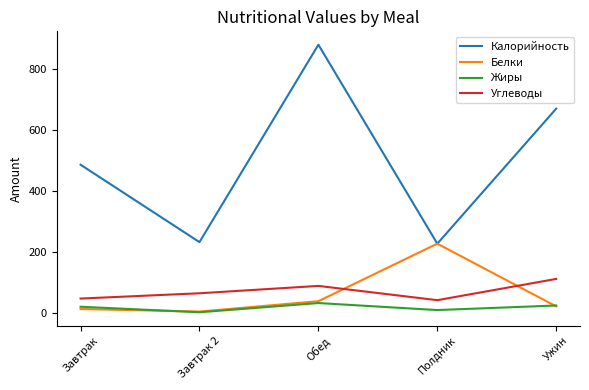

In Углеводы, how many points are lower than both neighbors (excluding endpoints)?

1